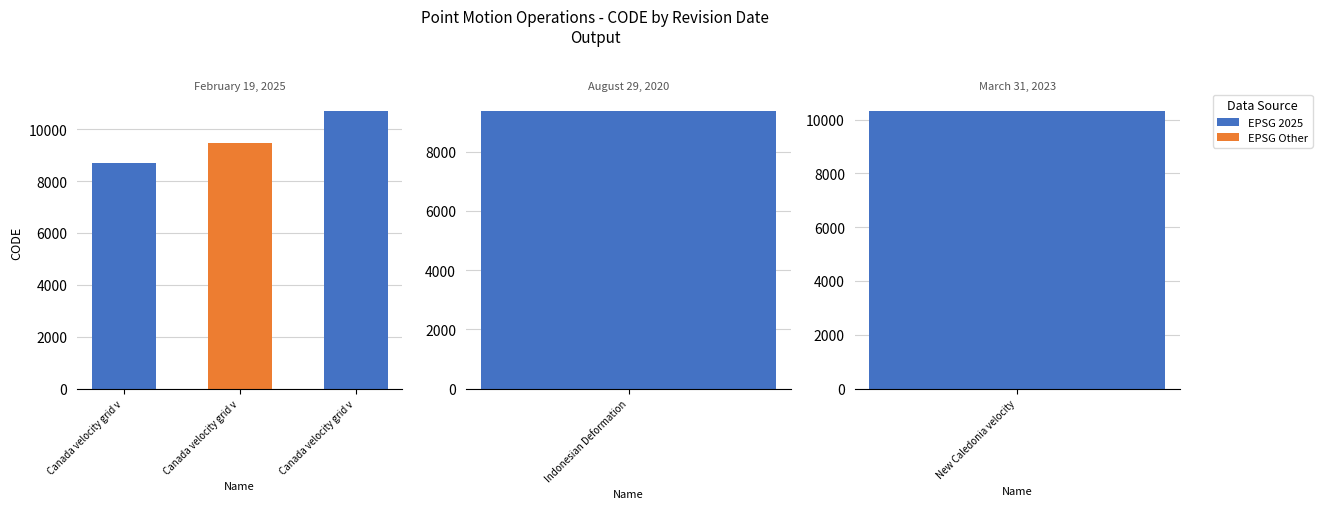

What is the average value?

9713